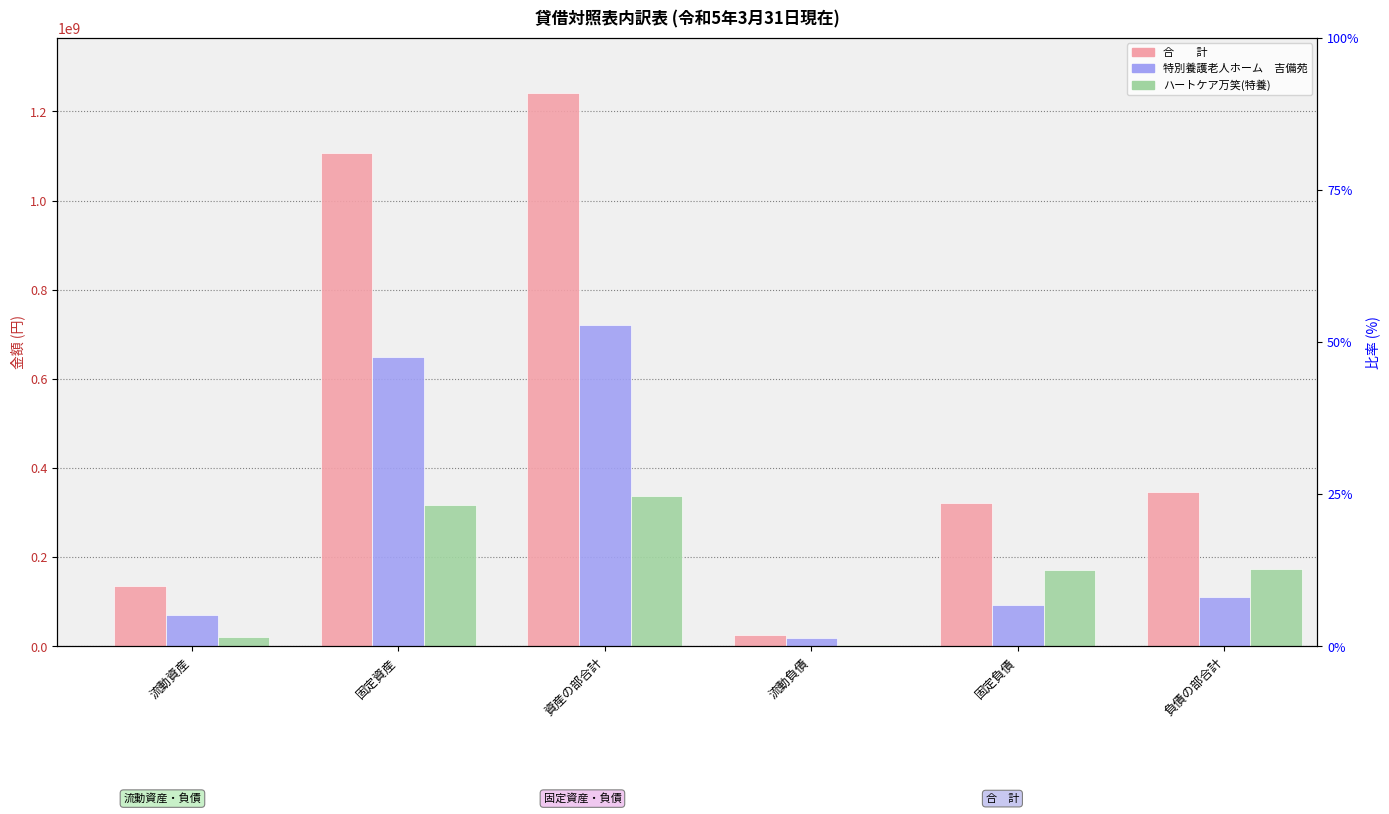

What is the difference between the second highest and minimum values in the 合　　計 series?

1079656154